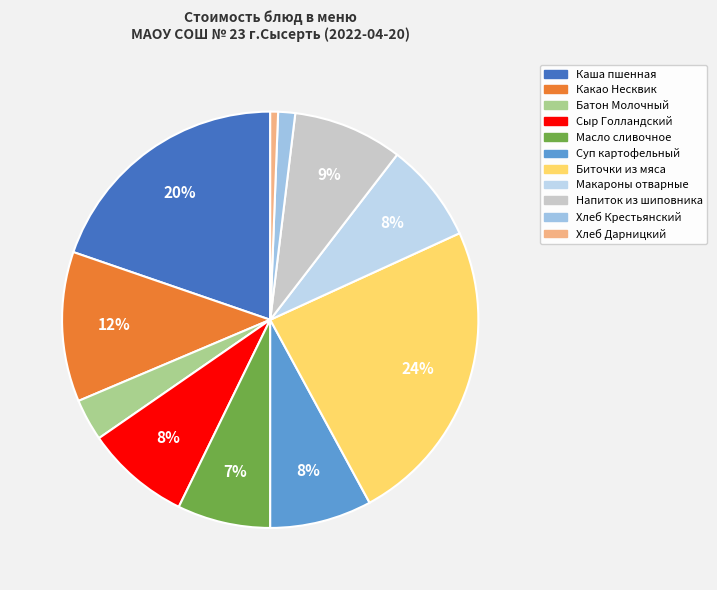

What is the largest slice in the pie chart?

Биточки из мяса с картофелем